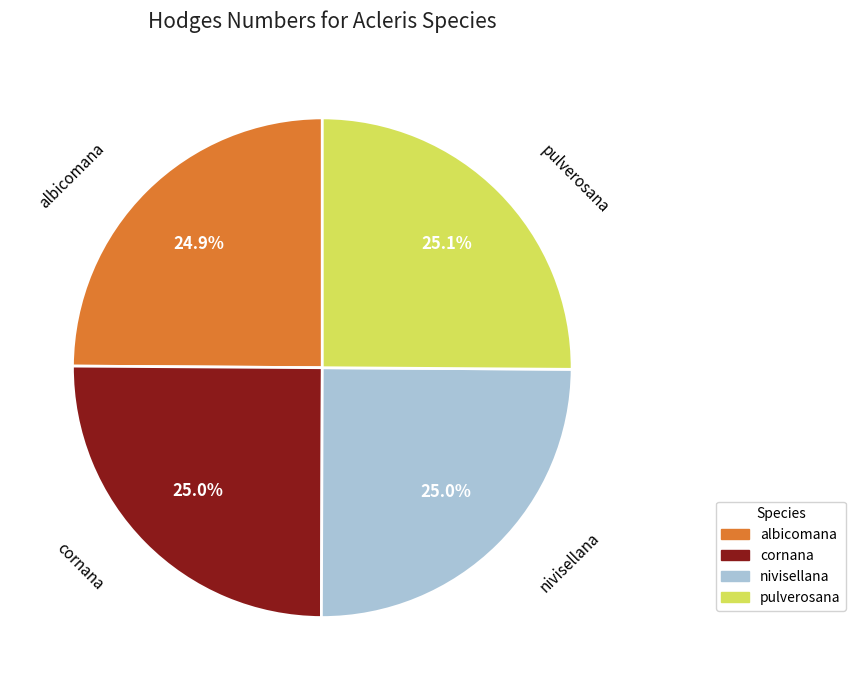

What percentage is the pulverosana slice, to the nearest percent?

25%